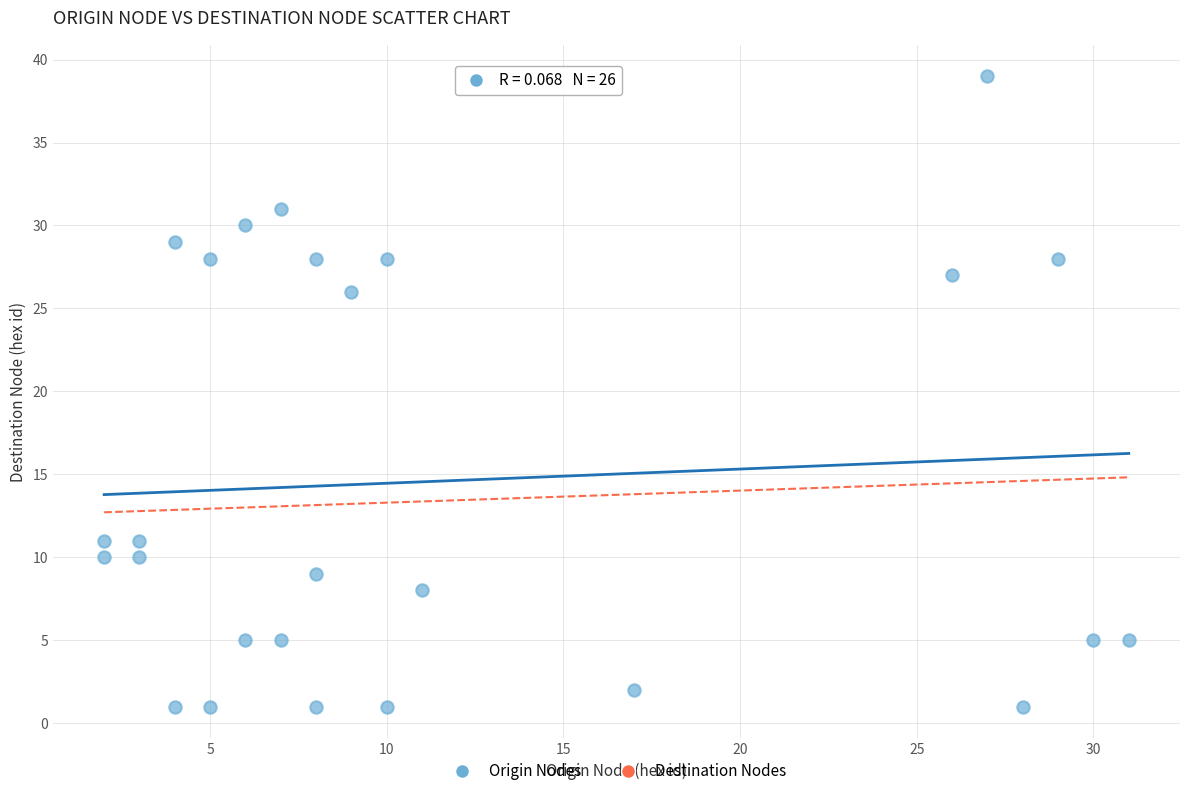

What Y value in the scatter plot is closest to 20?

26